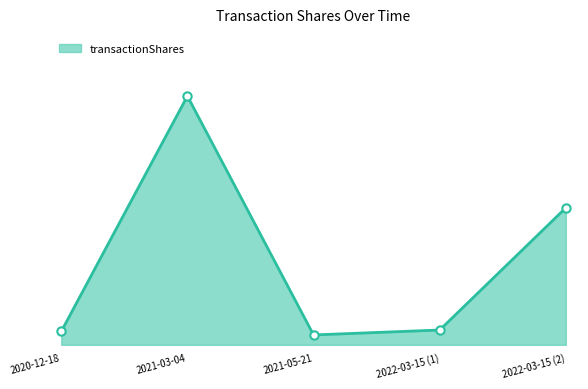

Is this an area chart (filled region under the line)?

Yes